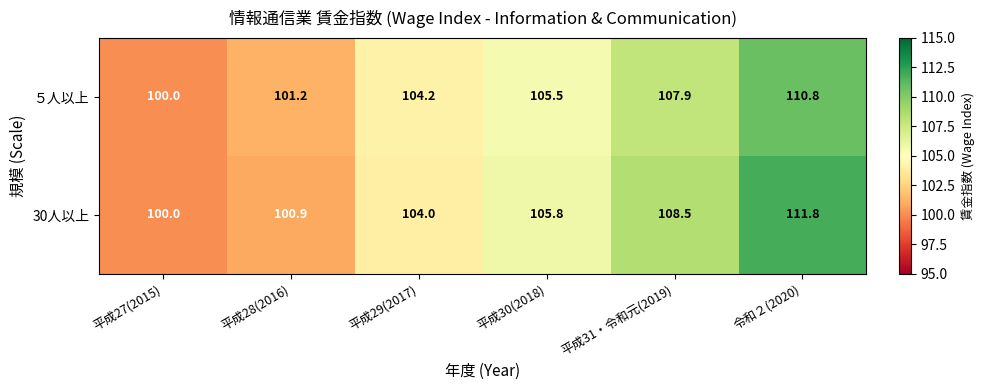

How many values in the ５人以上 series are below 105?

3